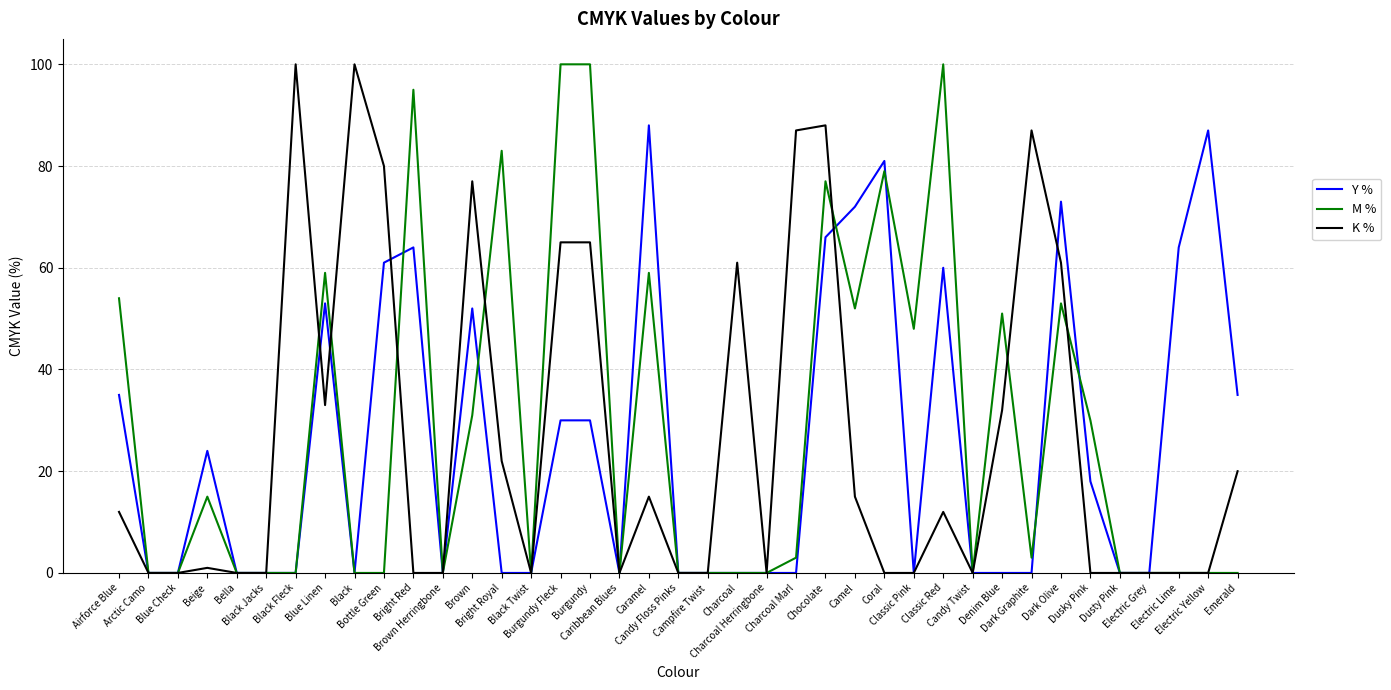

True or false: Y % has a value of 0 at Arctic Camo.

True